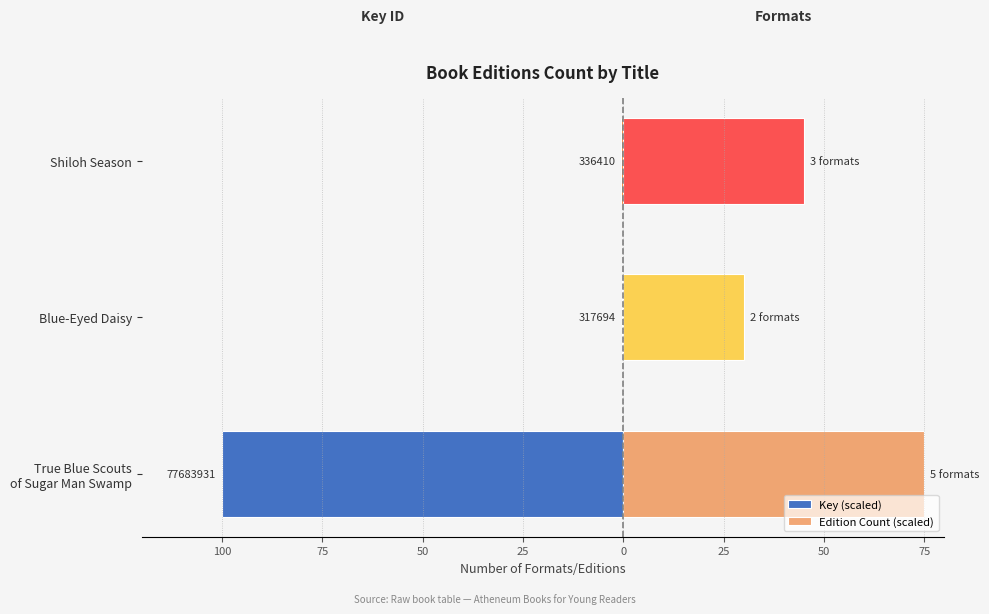

What is the spread (max minus min) of values at Blue-Eyed Daisy?

30.4